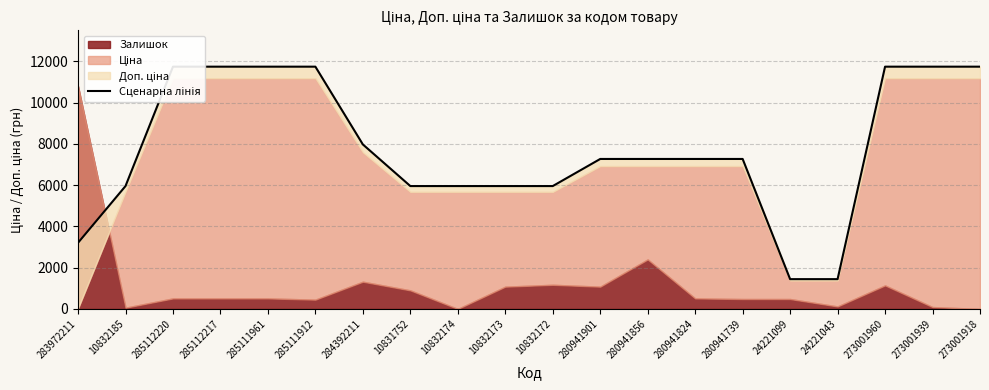

Reading left to right, what are all the values shown in this chart?

283972211=3206.6	10832185=5957.5	285112220=11747.6	285112217=11747.6	285111961=11747.6	285111912=11747.6	284392211=7976.4	10831752=5957.5	10832174=5957.5	10832173=5957.5	10832172=5957.5	280941901=7271.9	280941856=7271.9	280941824=7271.9	280941739=7271.9	24221099=1443.8	24221043=1443.8	273001960=11747.6	273001939=11747.6	273001918=11747.6